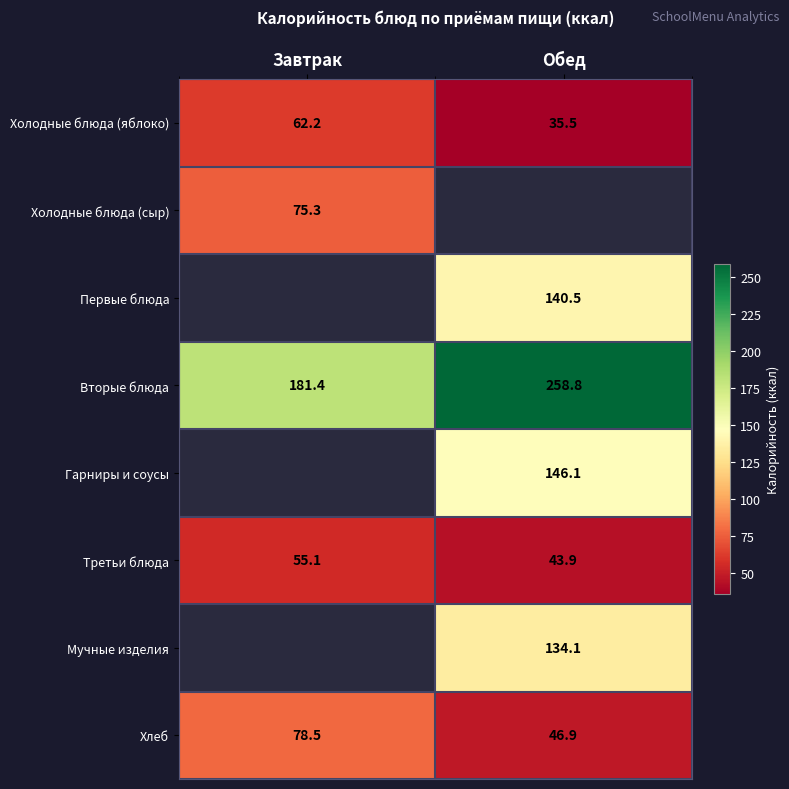

The value of Хлеб at Завтрак is 78.5. True or false?

True